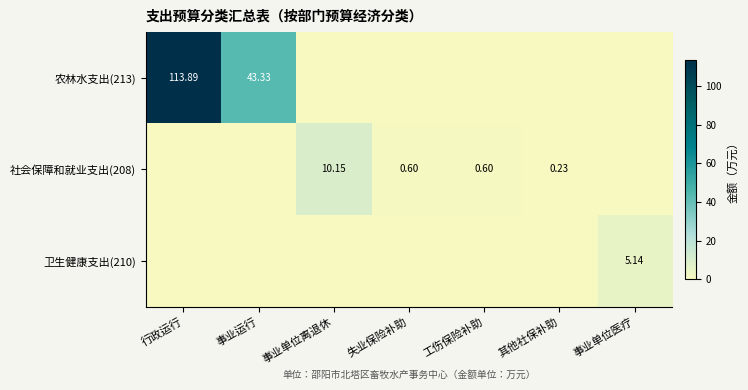

Is the value of 农林水支出(213) at 事业单位离退休 greater than the value of 卫生健康支出(210) at 事业运行?

No